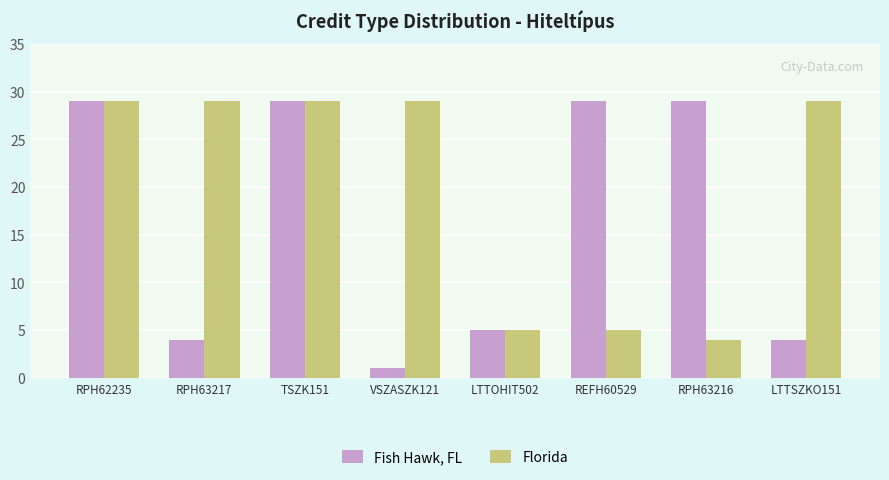

What is the difference between the maximum and second lowest values in the Florida series?

24